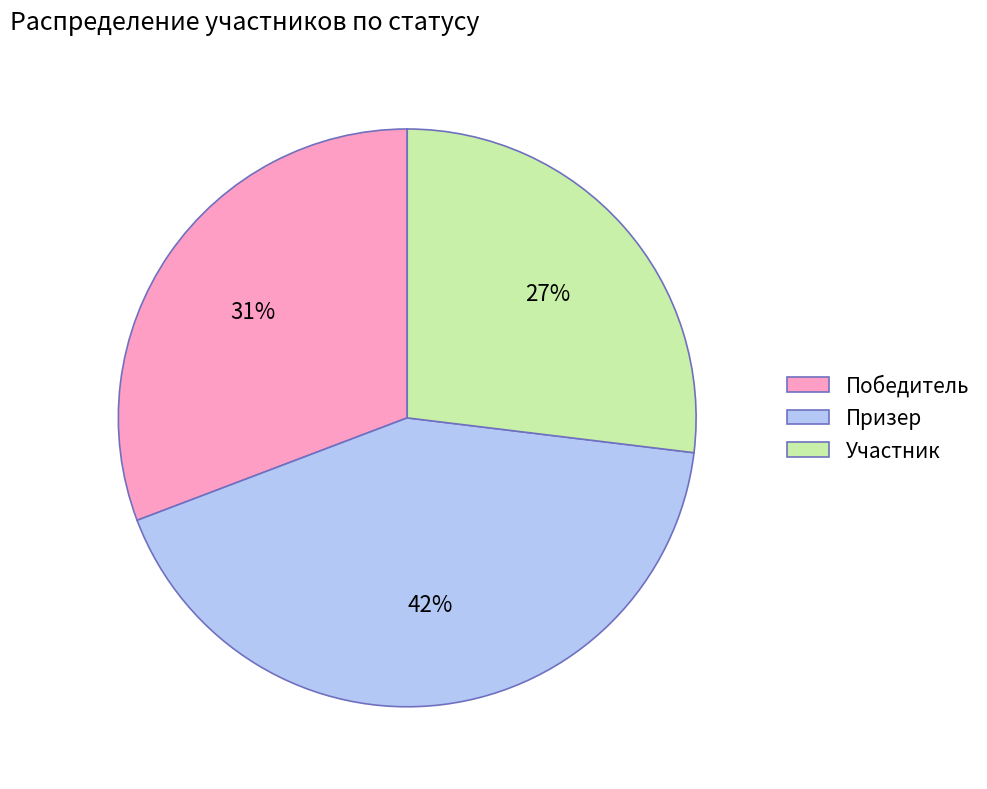

Approximately how many times larger is the value at Победитель compared to Призер?

0.7